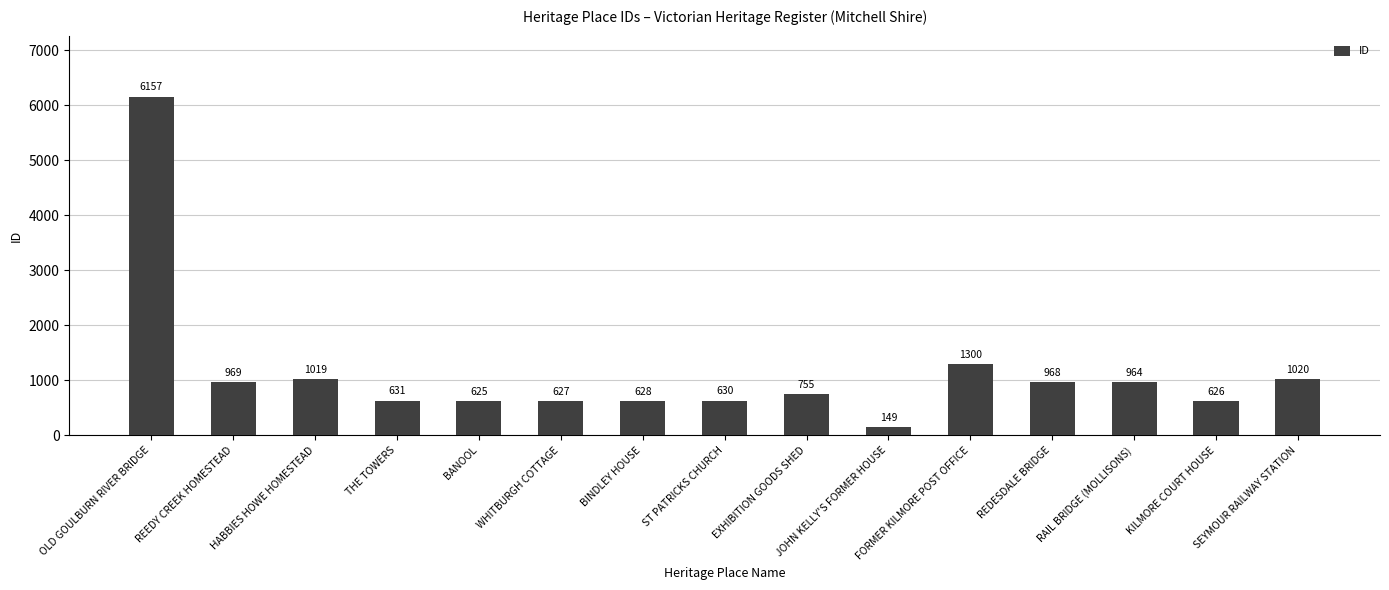

List the labels in order of value, smallest first.

JOHN KELLY'S FORMER HOUSE, BANOOL, KILMORE COURT HOUSE, WHITBURGH COTTAGE, BINDLEY HOUSE, ST PATRICKS CHURCH, THE TOWERS, EXHIBITION GOODS SHED, RAIL BRIDGE (MOLLISONS), REDESDALE BRIDGE, REEDY CREEK HOMESTEAD, HABBIES HOWE HOMESTEAD, SEYMOUR RAILWAY STATION, FORMER KILMORE POST OFFICE, OLD GOULBURN RIVER BRIDGE